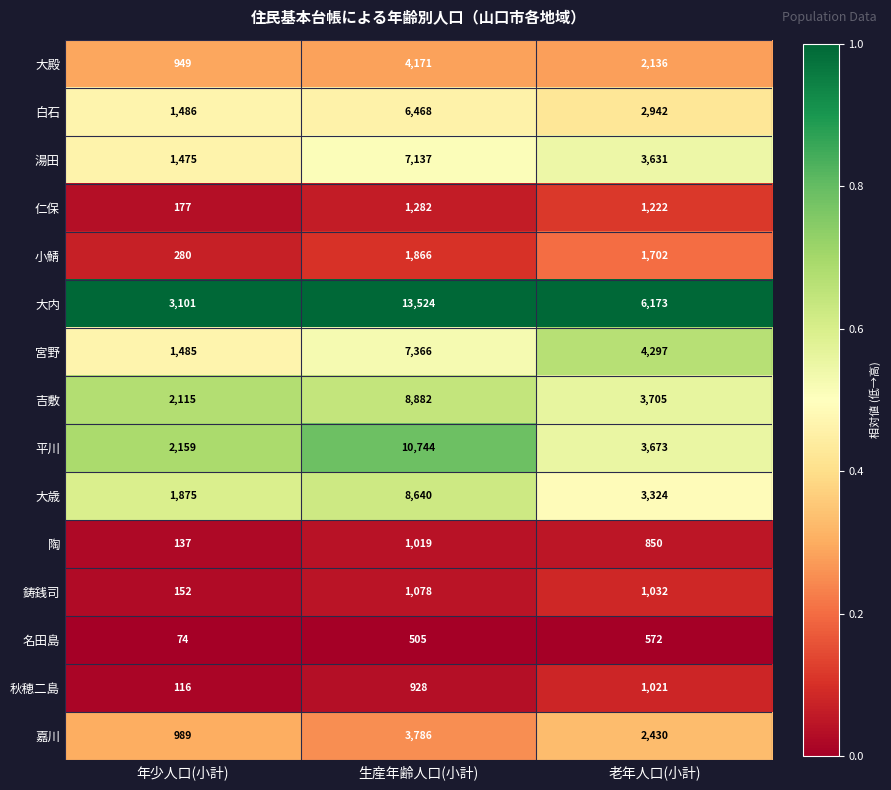

At which category does the chart reach its minimum across all series?

年少人口(小計)